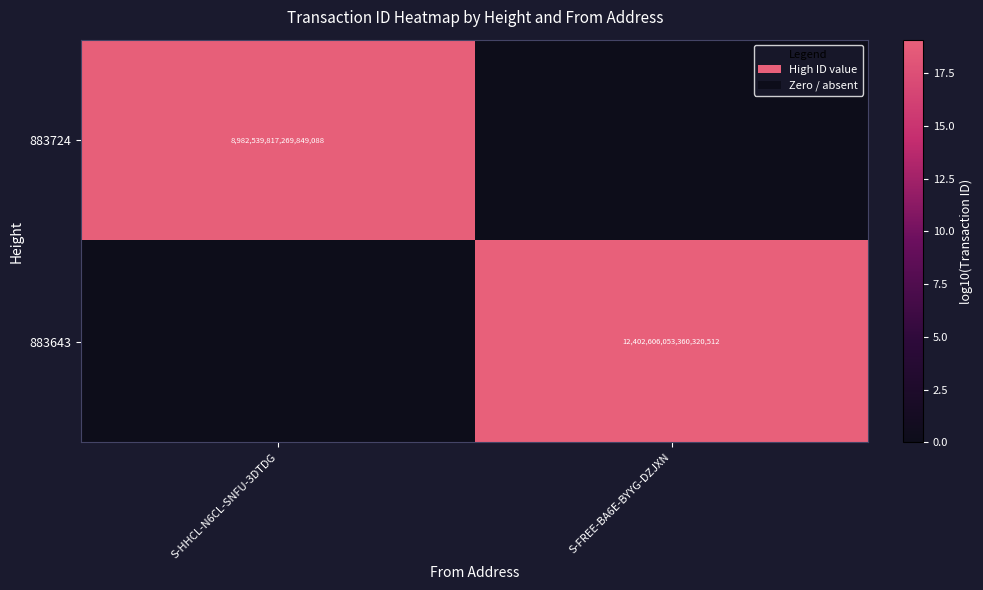

Is it true that 883643 equals 12402606053360320512 at S-FREE-BA6E-BYYG-DZJXN?

True